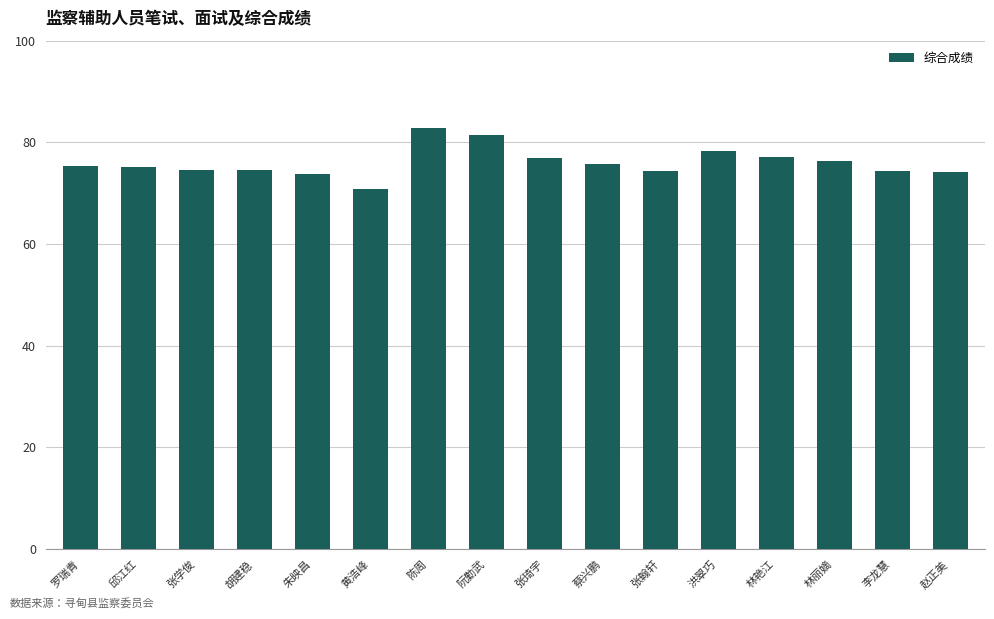

The value at 林丽嫡 is 46.4. True or false?

False